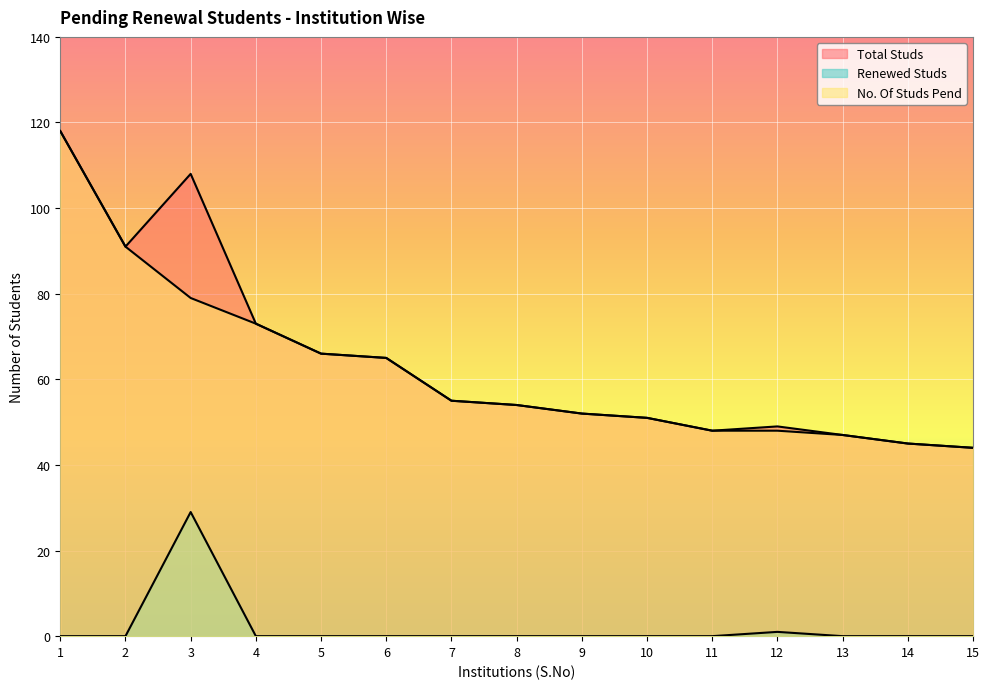

How many values in Renewed Studs are above zero?

2